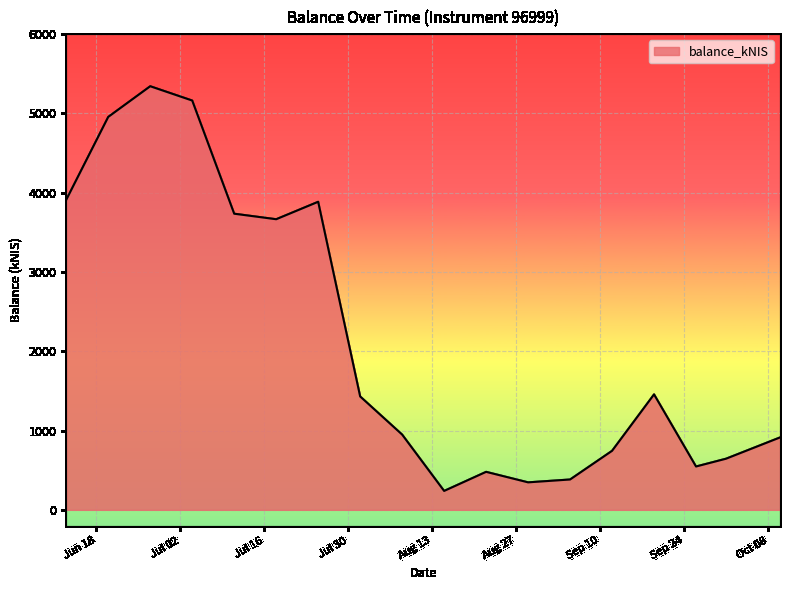

What is the minimum value shown in the chart?

238.5